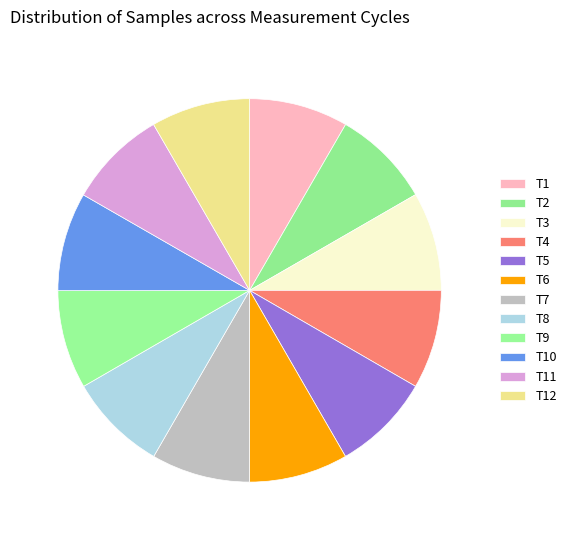

Count the number of slices in the pie.

12